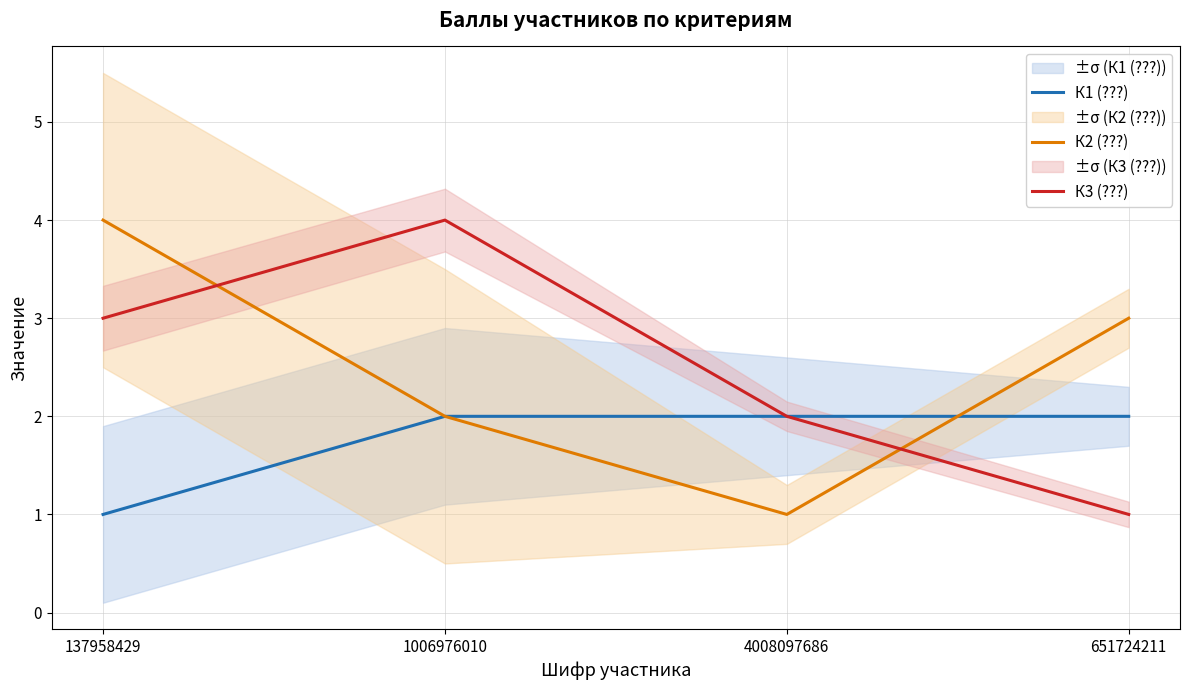

What position from the left is 4008097686?

3